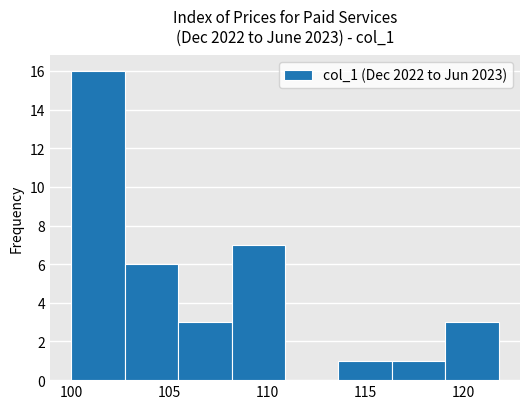

What is the height of the bar covering 105.5 to 108.0 on the x-axis? Neither the bar edges nor the heights are printed on the chart, so give them approximately, as read against the axes.

3